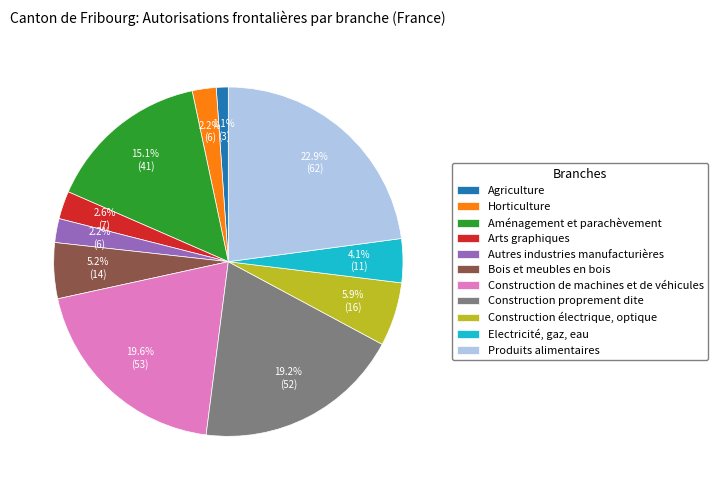

Is it true that Arts graphiques is 12% of the pie?

False